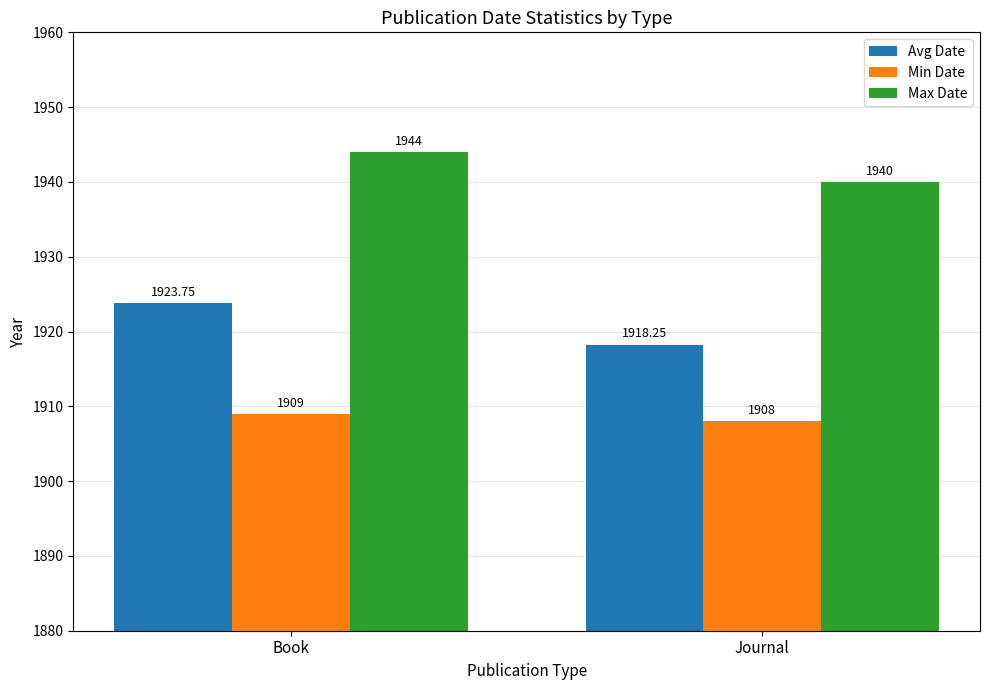

List the labels in order of Avg Date value, largest first.

Book, Journal